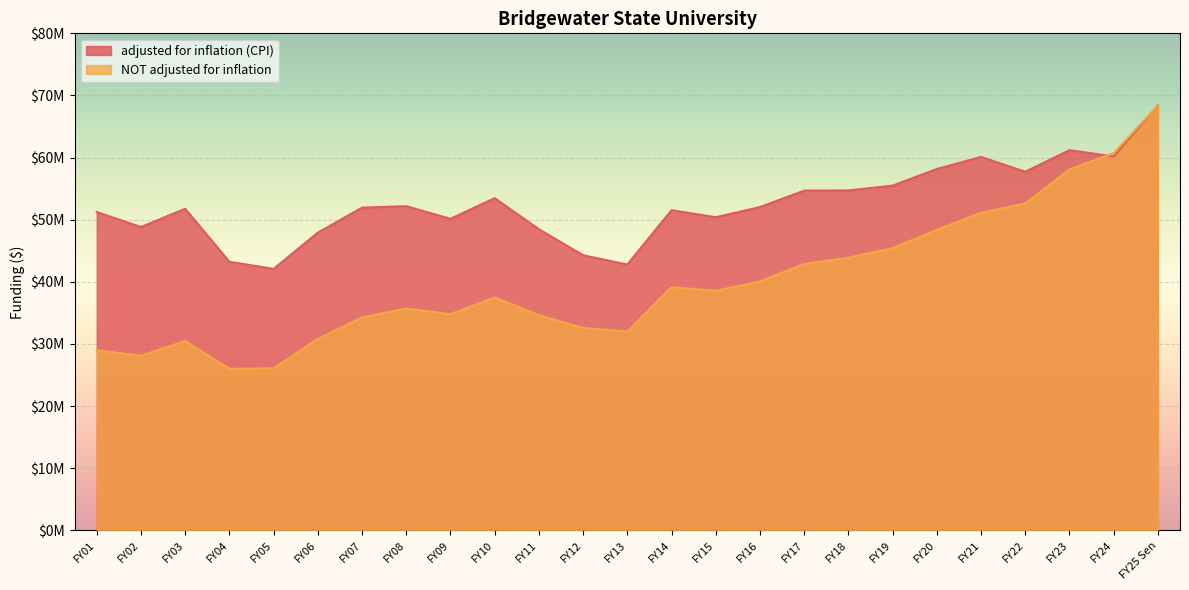

What is the sum of all NOT adjusted for inflation values?

1001143792